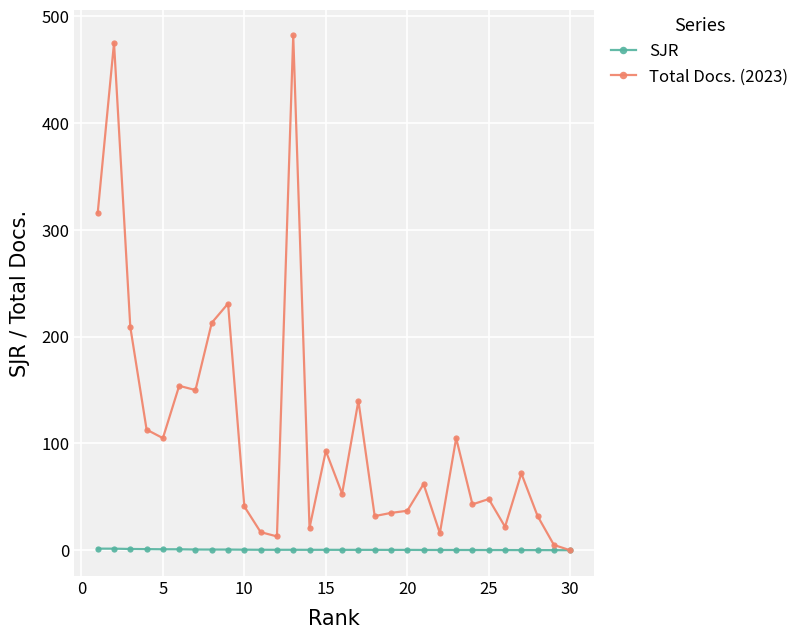

What is the maximum value shown in the chart?

482.0